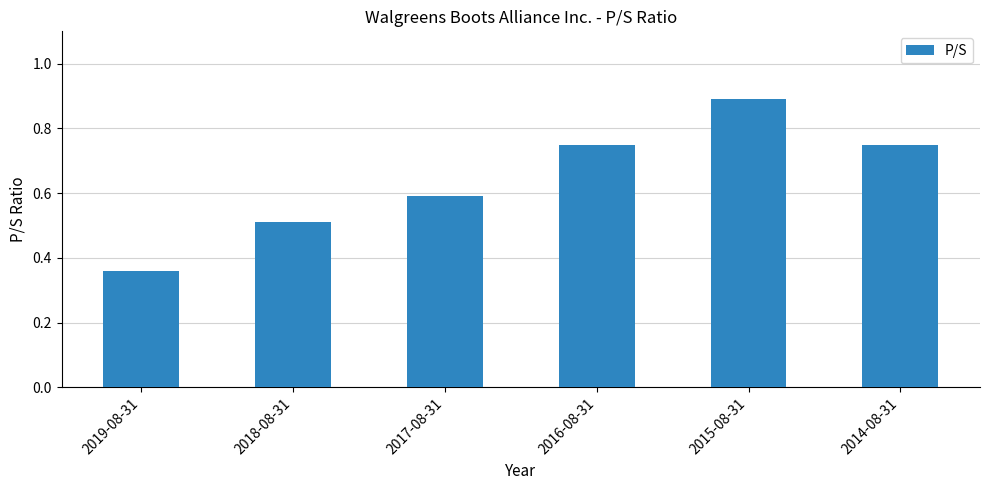

At which category does the chart reach its minimum across all series?

2019-08-31